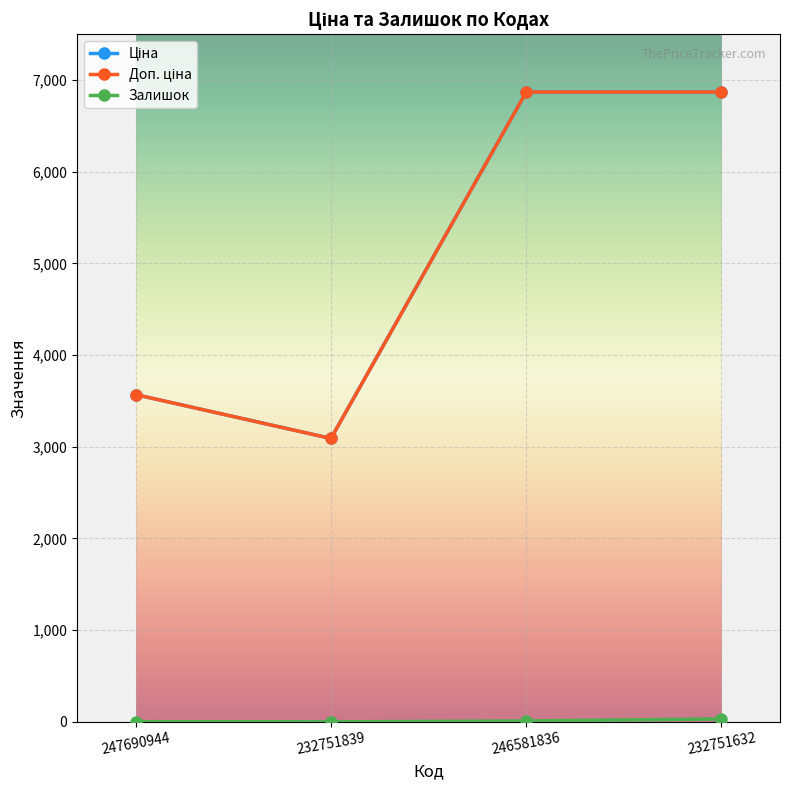

At how many categories does at least one series exceed 293?

4